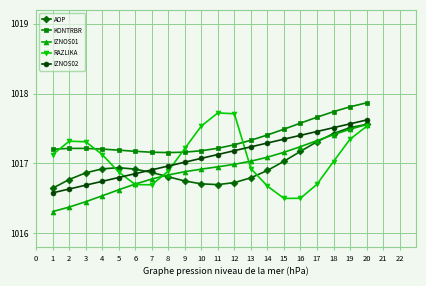

What is the difference between the maximum and minimum values in the AOP series?

0.9